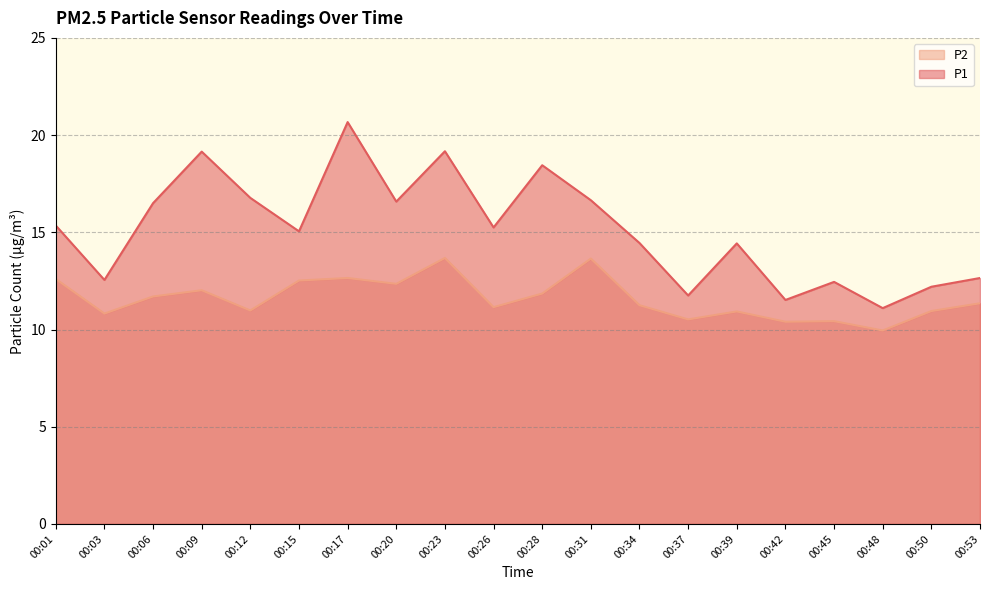

How many data points in P2 are less than 11?

8